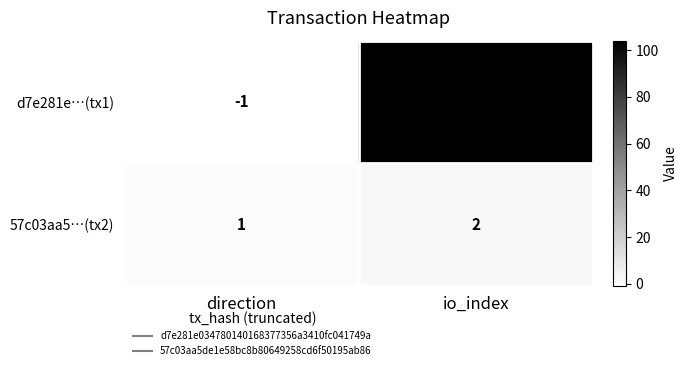

At which label is d7e281e…(tx1) closest to 51?

direction